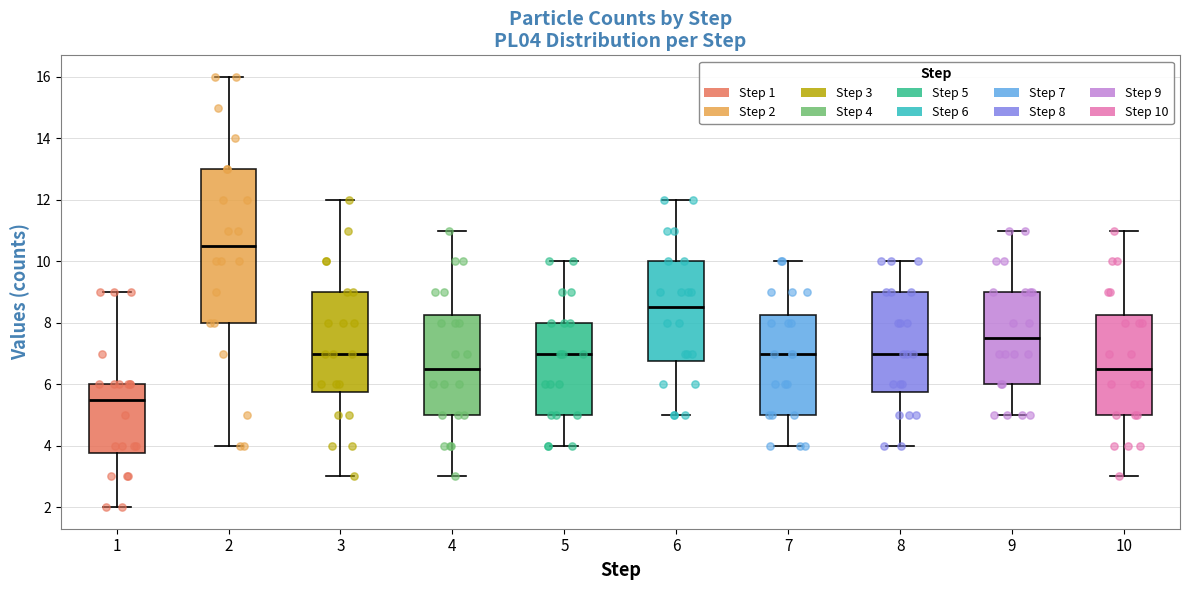

Reading left to right, transcribe this box plot: for each box, give where its median line is, the range the box spans, and where its two whiskers end, as read against the y-axis. The values are not printed on the chart, so give them approximately, as read against the axis.

1: median 5.6, box 3.8 to 6.0, whiskers 2.0 to 9.0
2: median 10.6, box 8.0 to 13.0, whiskers 4.0 to 16.0
3: median 7.0, box 5.8 to 9.0, whiskers 3.0 to 12.0
4: median 6.6, box 5.0 to 8.2, whiskers 3.0 to 11.0
5: median 7.0, box 5.0 to 8.0, whiskers 4.0 to 10.0
6: median 8.6, box 6.8 to 10.0, whiskers 5.0 to 12.0
7: median 7.0, box 5.0 to 8.2, whiskers 4.0 to 10.0
8: median 7.0, box 5.8 to 9.0, whiskers 4.0 to 10.0
9: median 7.6, box 6.0 to 9.0, whiskers 5.0 to 11.0
10: median 6.6, box 5.0 to 8.2, whiskers 3.0 to 11.0